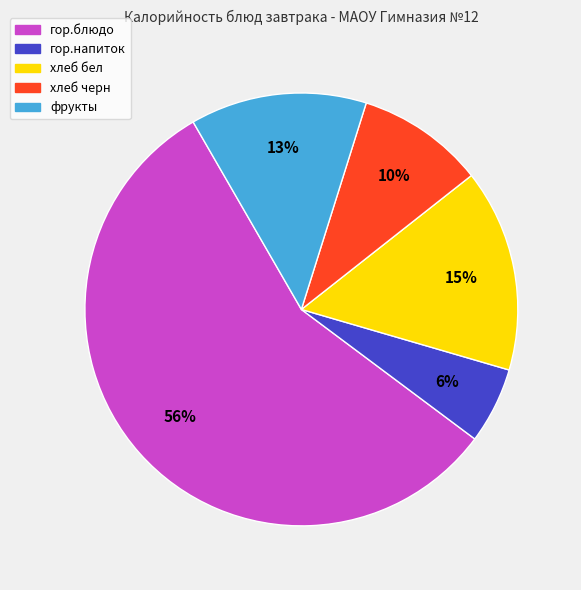

Combined, do хлеб черн and гор.напиток account for over 50%?

No